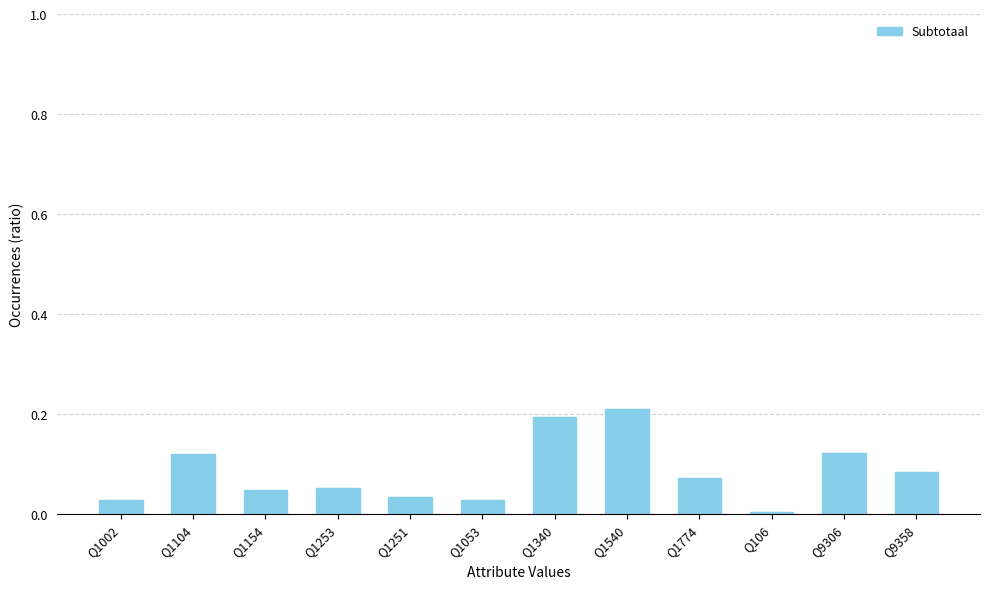

What is the change in value from Q1154 to Q1340?

+0.1